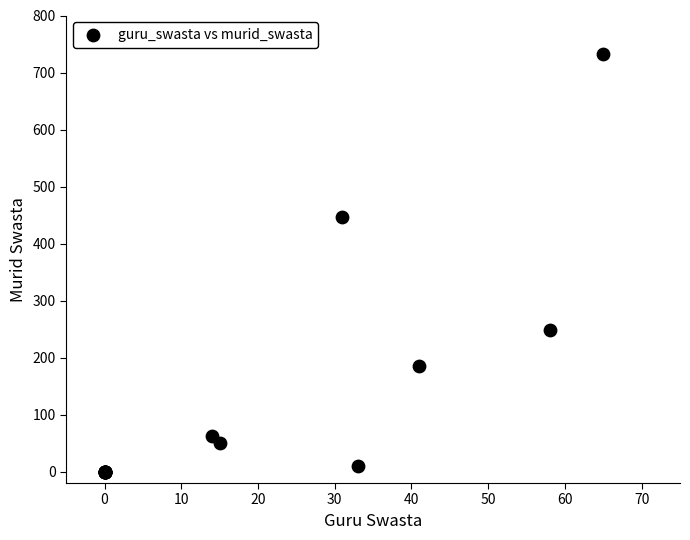

What Y value in the scatter plot is closest to 366?

447